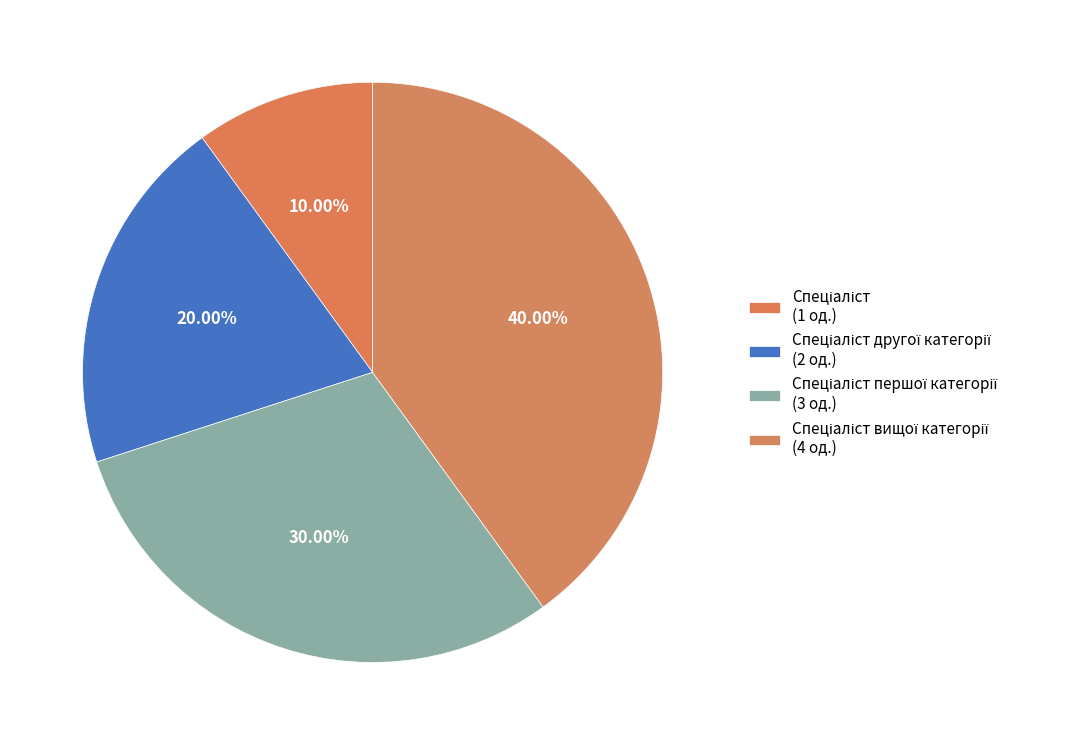

How many slices are in this pie chart?

4